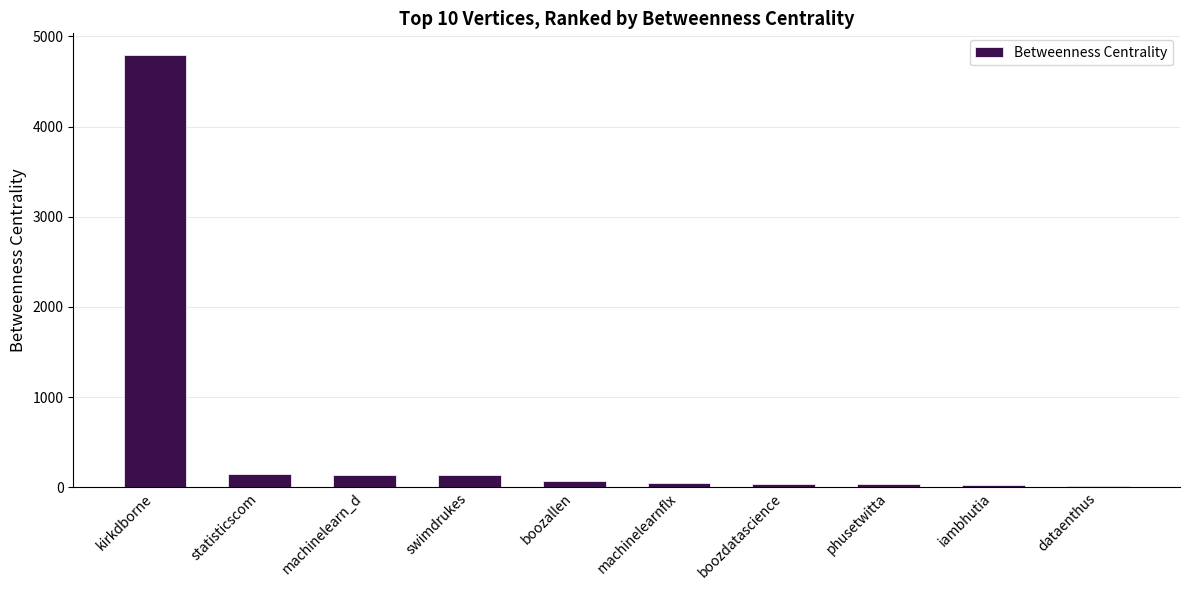

What is the approximate value at phusetwitta?

39.5